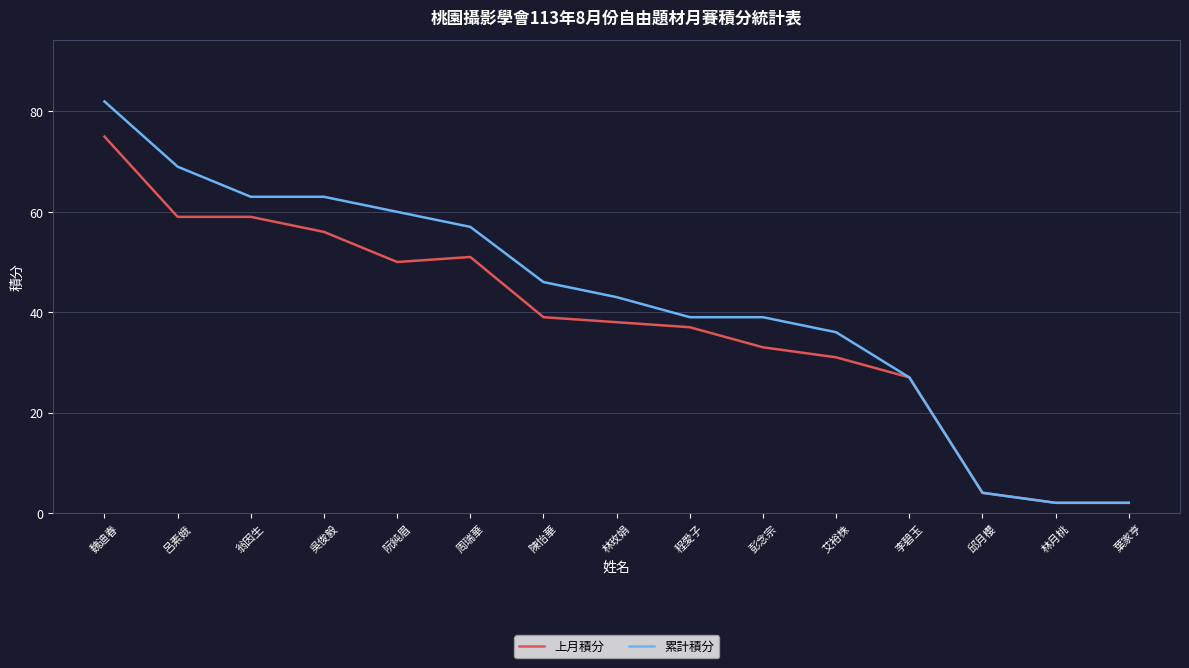

The value of 累計積分 at 翁因生 is 32. True or false?

False